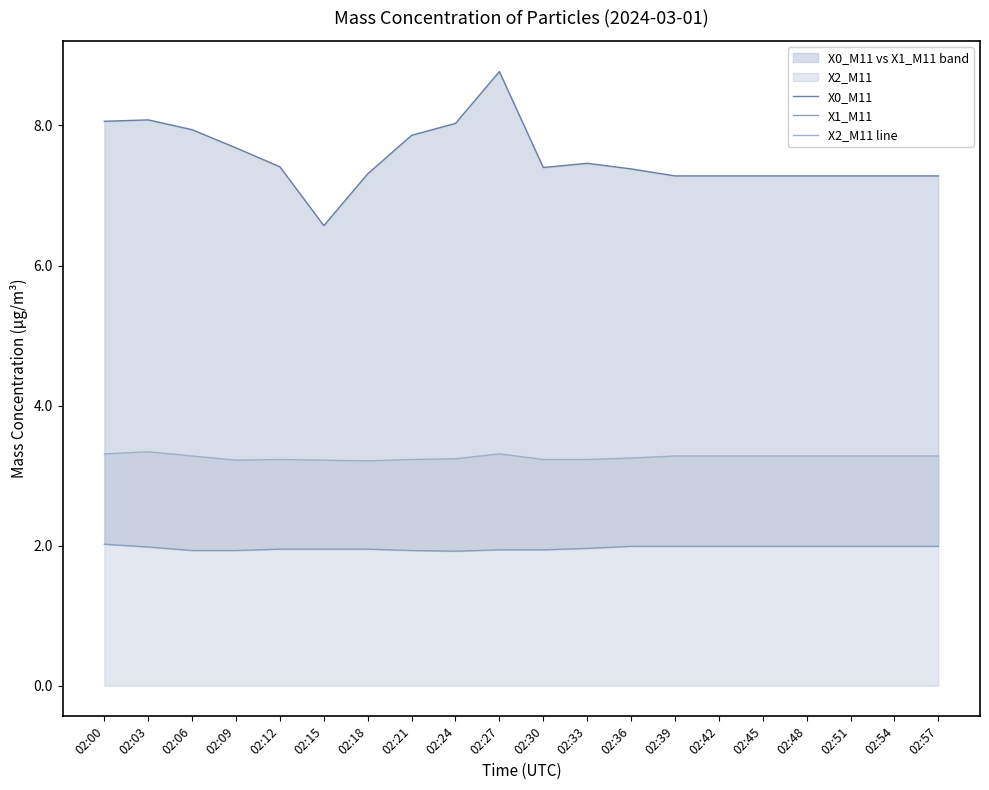

At which label is X0_M11 closest to 7?

02:39